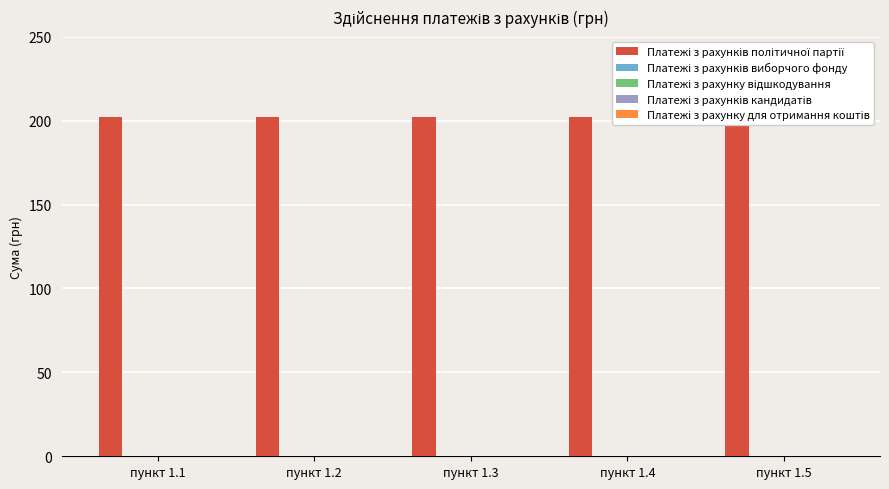

Are the bars grouped side by side (vs. stacked)?

Yes